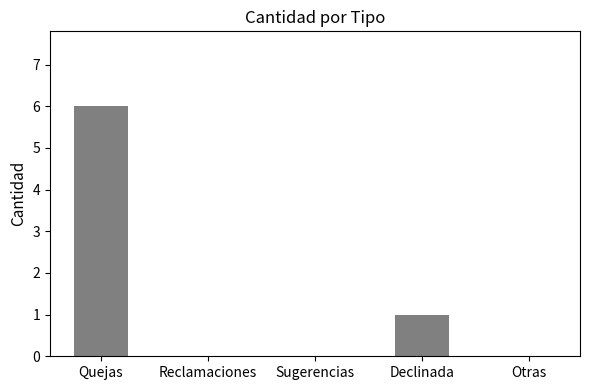

Where is the data nearest to the value 3?

Declinada